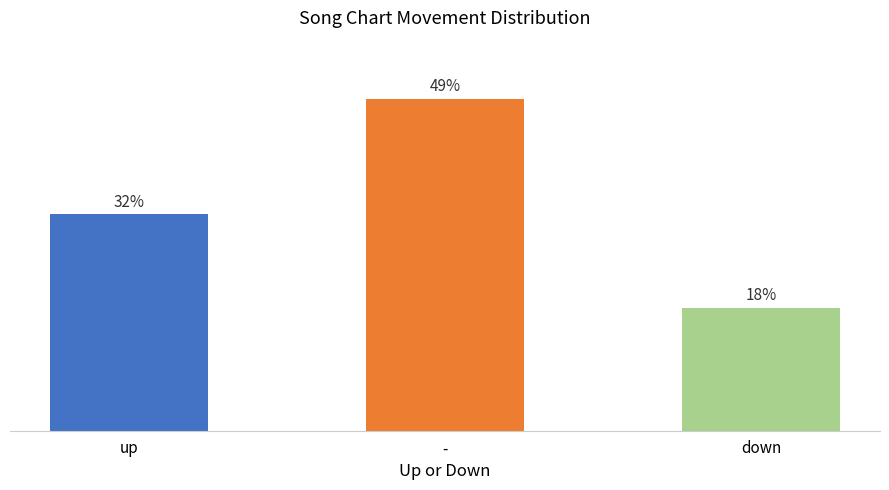

How many data points are less than 30?

1